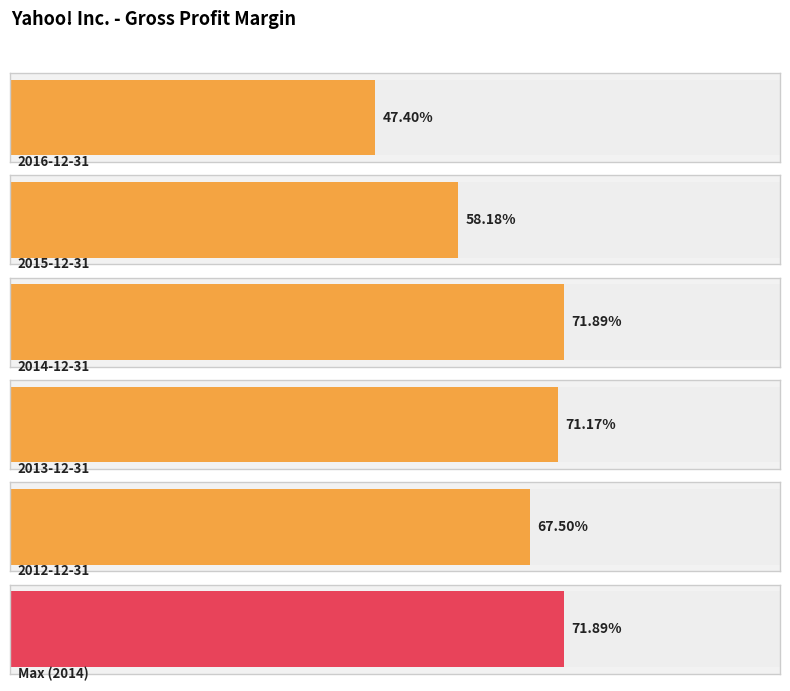

What is the greatest value displayed?

0.7